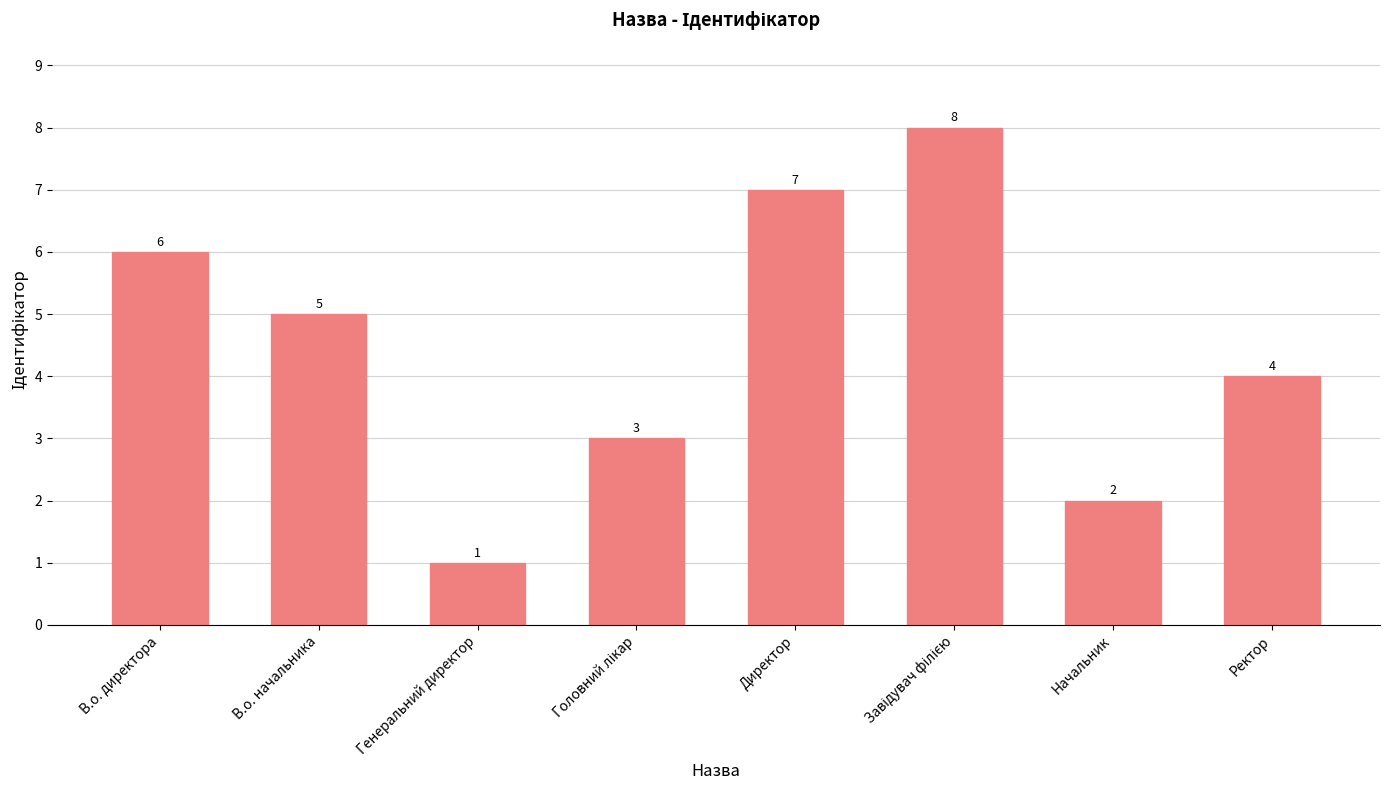

The chart shows a value of 7 at Директор. True or false?

True